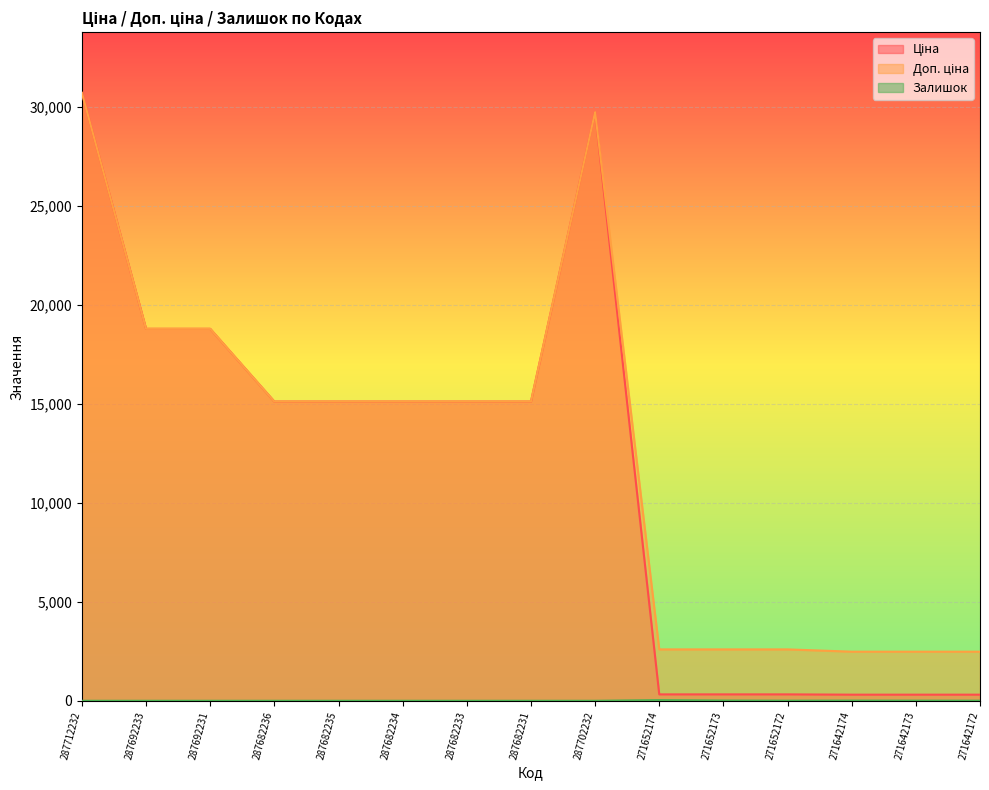

List the labels in order of Доп. ціна value, smallest first.

271642174, 271642173, 271642172, 271652174, 271652173, 271652172, 287682236, 287682235, 287682234, 287682233, 287682231, 287692233, 287692231, 287702232, 287712232